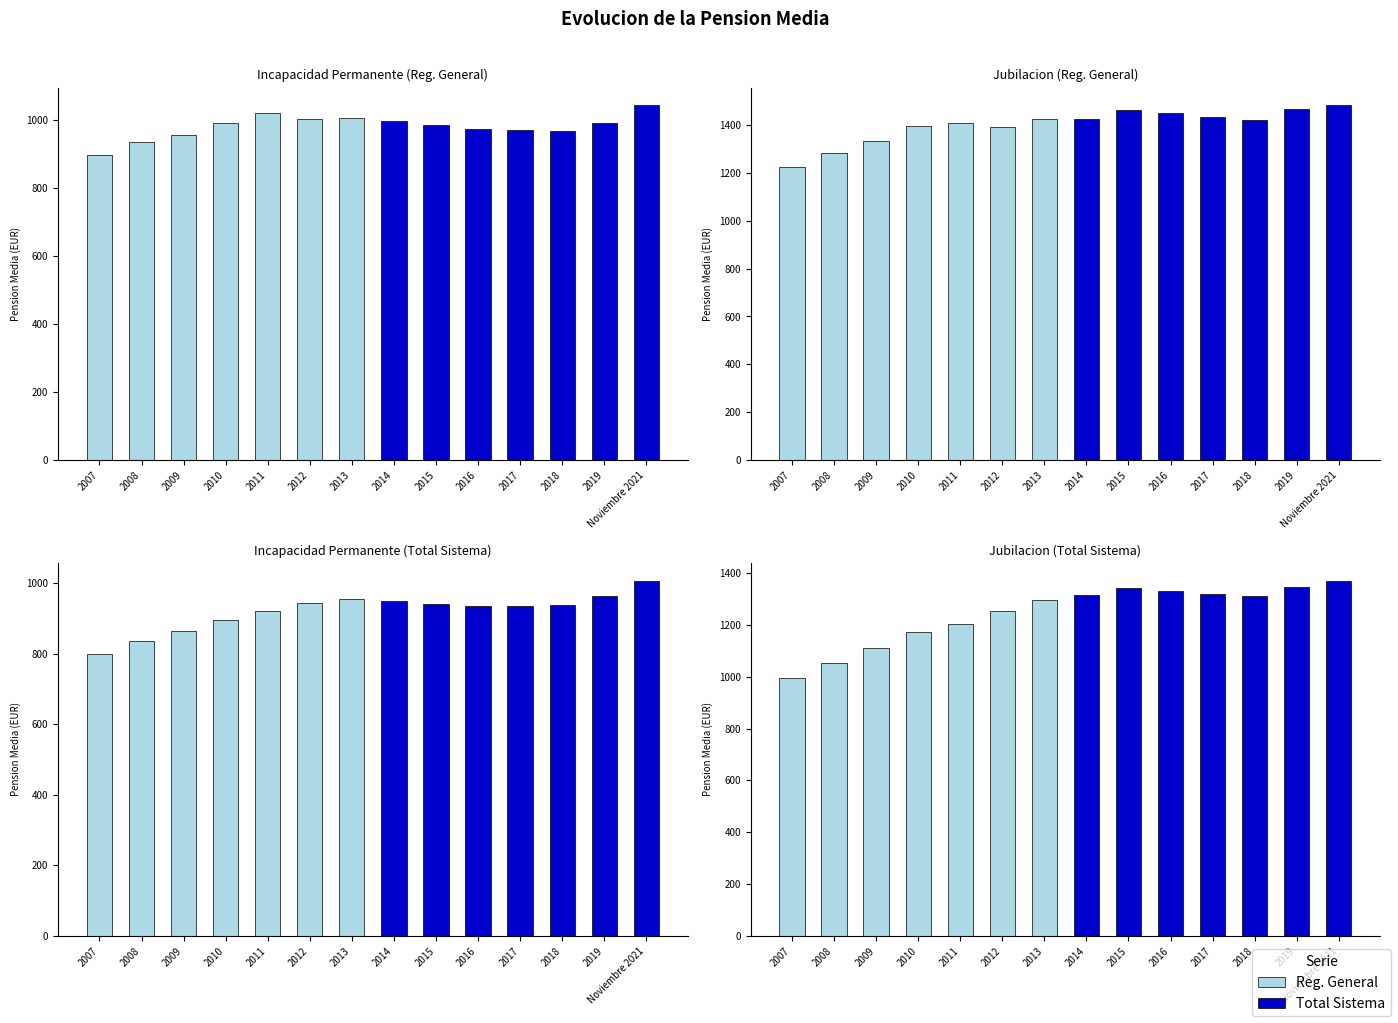

What is the average value of the Total Sistema / TME series?

1333.7